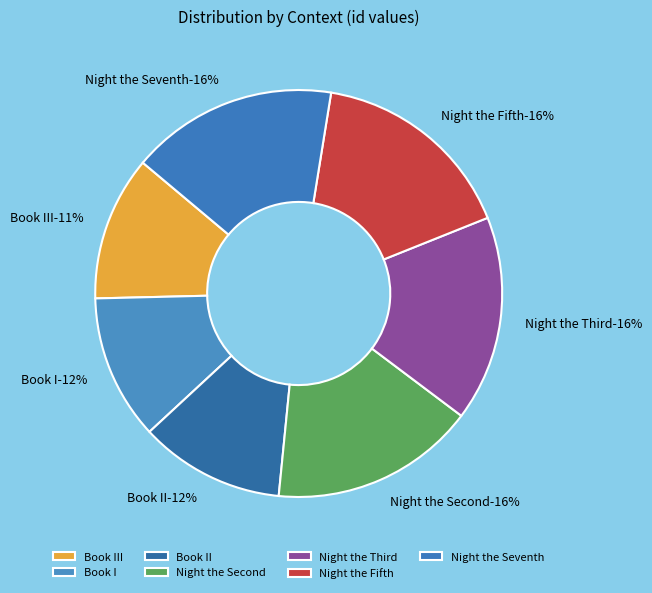

How many segments does this pie chart have?

7